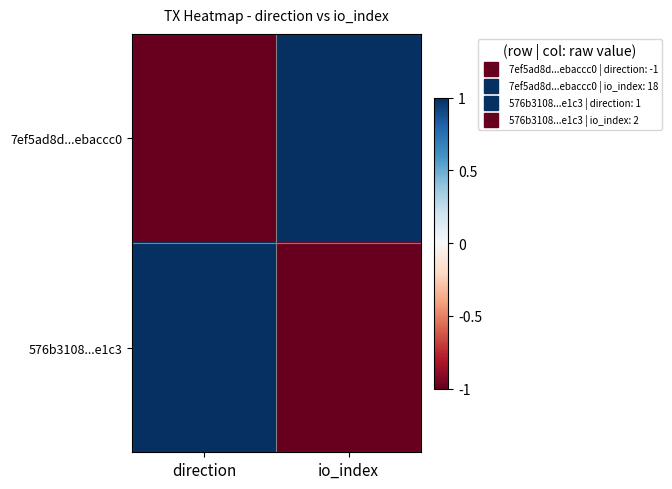

Reading right to left, list all the values displayed in this chart.

7ef5ad8d...ebaccc0: io_index=1	direction=-1
576b3108...e1c3: io_index=-1	direction=1